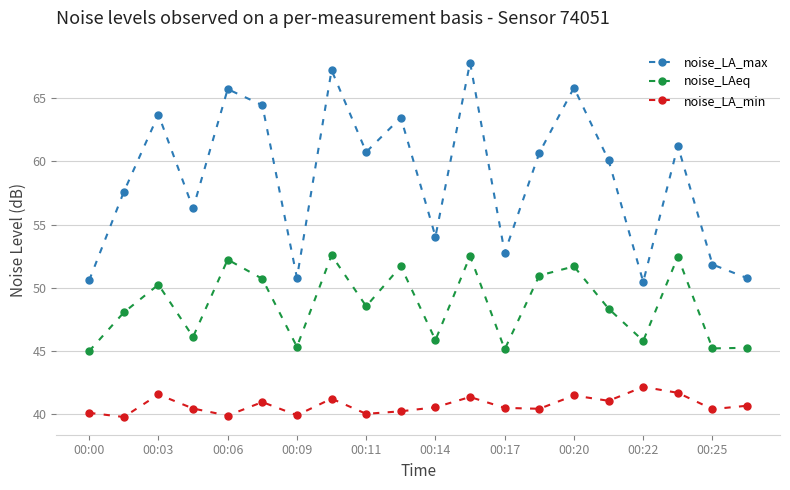

List the series in order of their overall mean, lowest first.

noise_LA_min, noise_LAeq, noise_LA_max